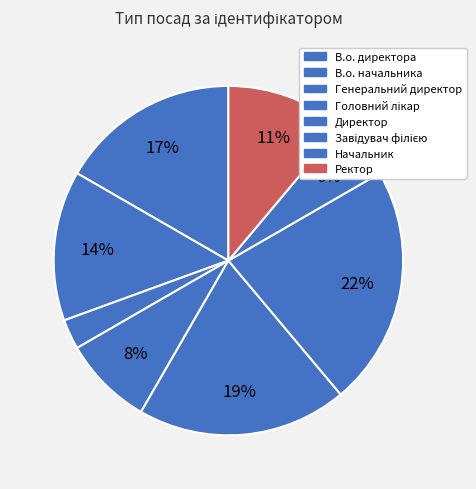

To the nearest percent, what is the average slice percentage?

12%